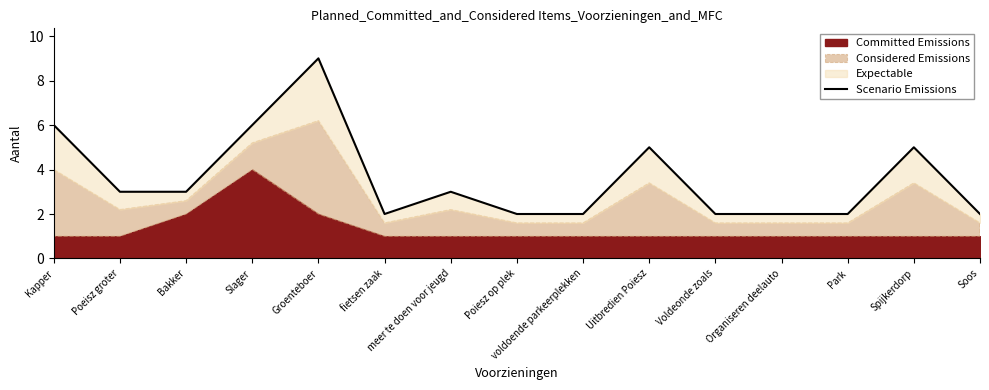

How many data points does each series have?

15